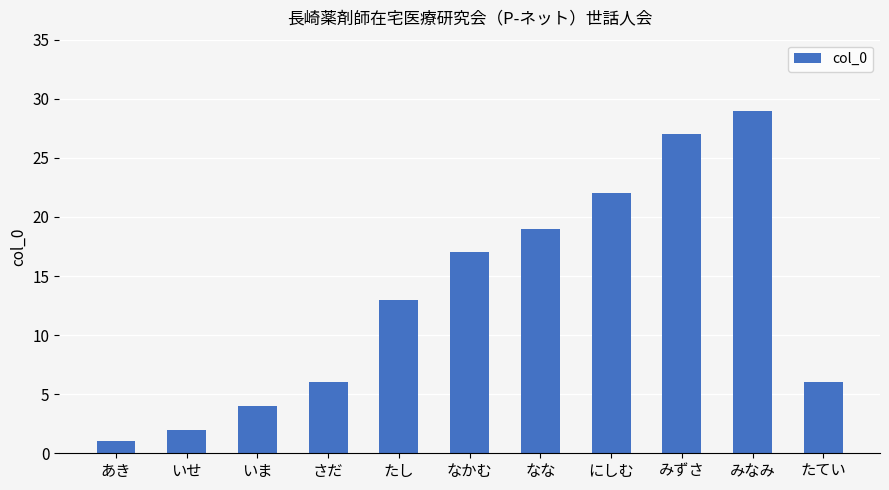

What is the change in value from なな to みずさ?

+8